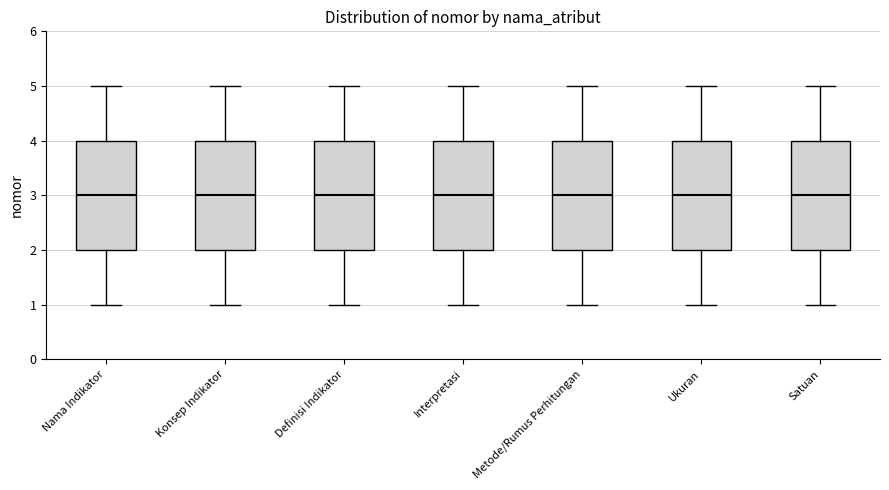

Reading left to right, transcribe this box plot: for each box, give where its median line is, the range the box spans, and where its two whiskers end, as read against the y-axis. The values are not printed on the chart, so give them approximately, as read against the axis.

Nama Indikator: median 3, box 2 to 4, whiskers 1 to 5
Konsep Indikator: median 3, box 2 to 4, whiskers 1 to 5
Definisi Indikator: median 3, box 2 to 4, whiskers 1 to 5
Interpretasi: median 3, box 2 to 4, whiskers 1 to 5
Metode/Rumus Perhitungan: median 3, box 2 to 4, whiskers 1 to 5
Ukuran: median 3, box 2 to 4, whiskers 1 to 5
Satuan: median 3, box 2 to 4, whiskers 1 to 5